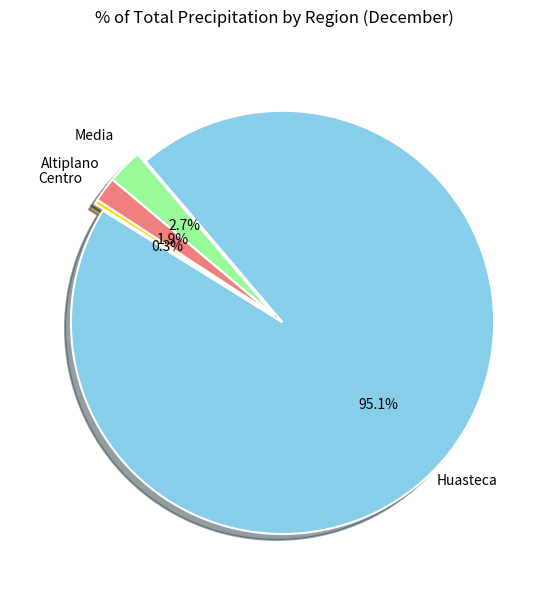

How many slices are in this pie chart?

4